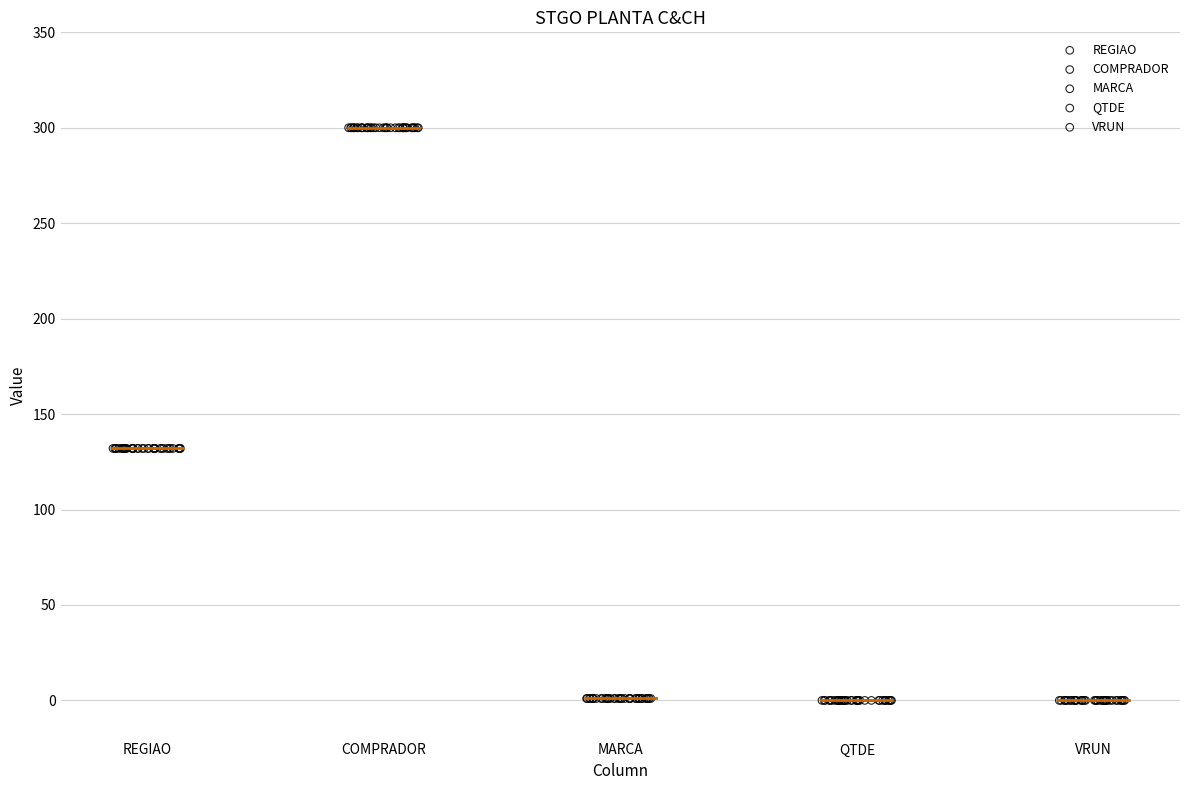

What are all the series names shown in the legend?

REGIAO, COMPRADOR, MARCA, QTDE, VRUN